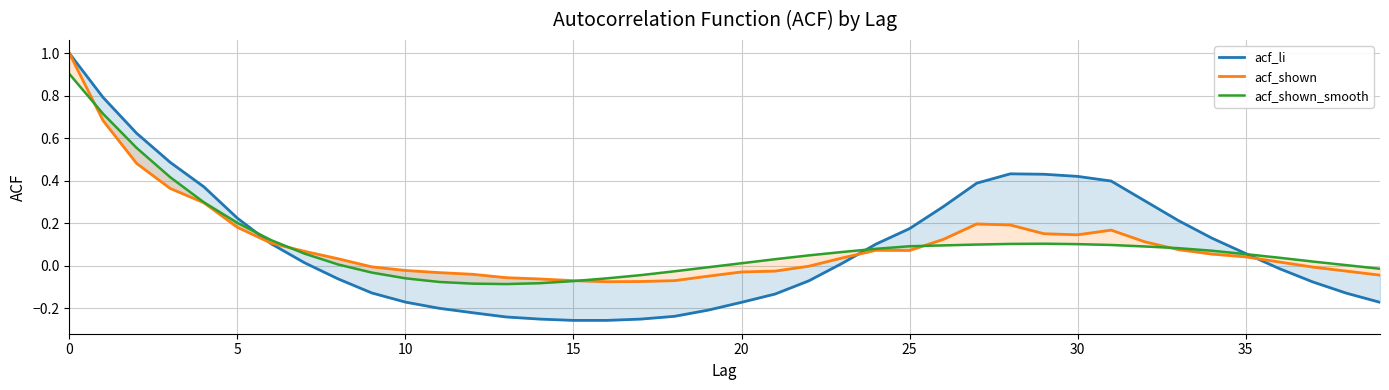

After their last crossing, which series has the higher values: acf_shown_smooth or acf_li?

acf_shown_smooth